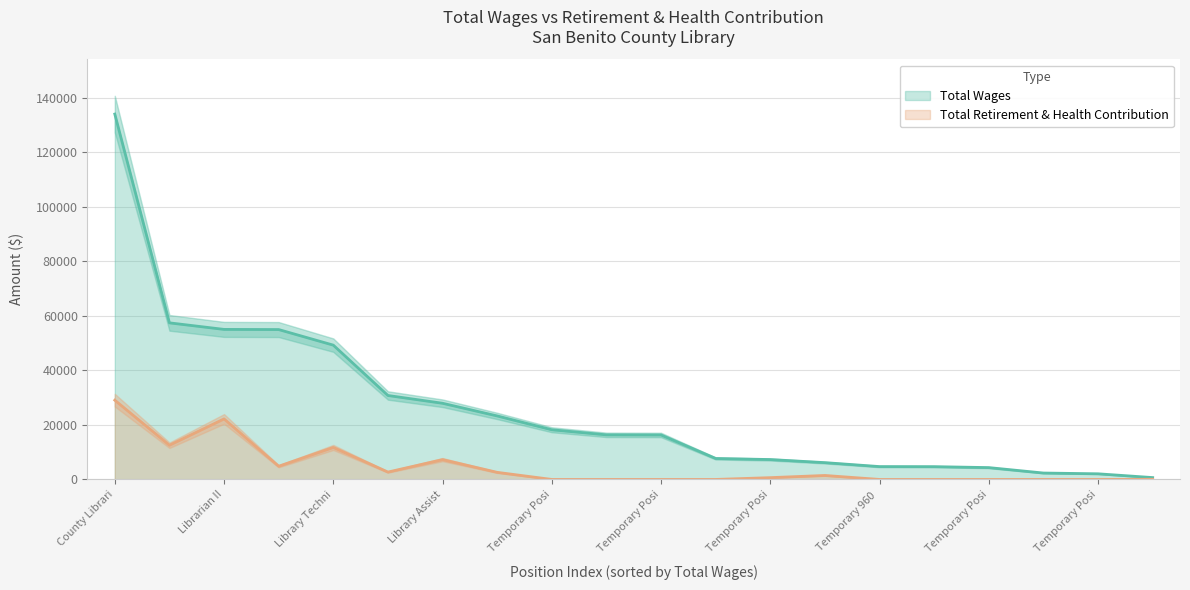

List the series in order of their peak value, highest first.

Total Wages, Total Retirement & Health Contribution